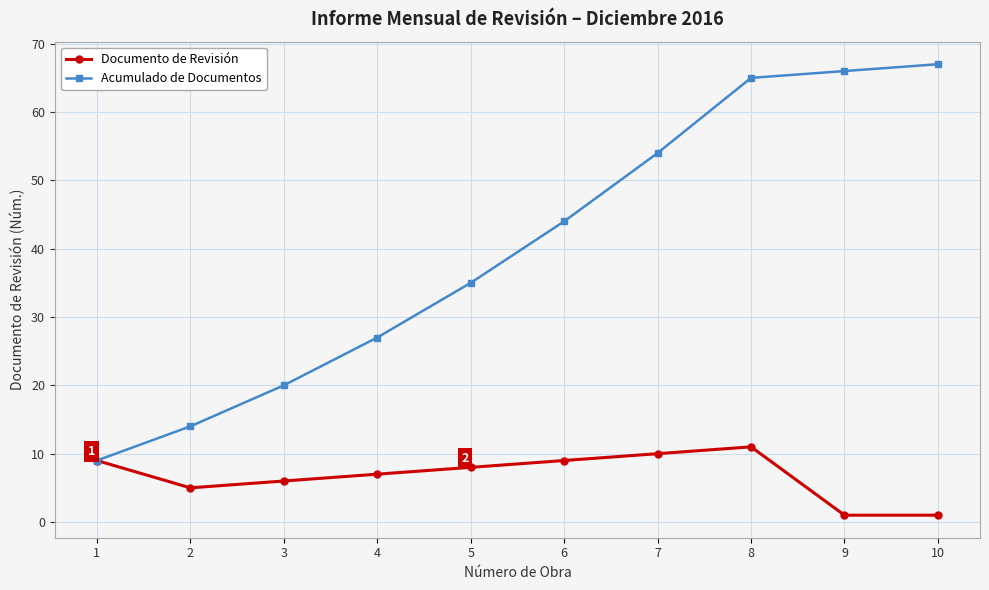

How many categories are shown in the chart?

10